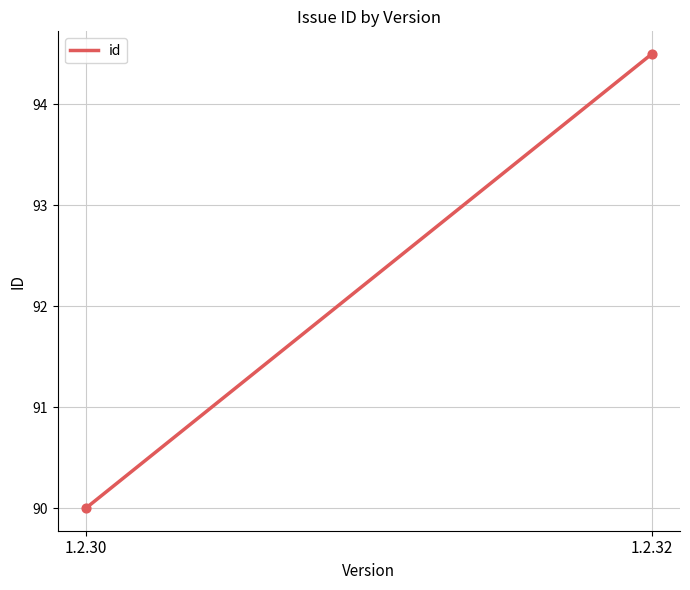

What is the range of Y values (max minus min)?

4.5